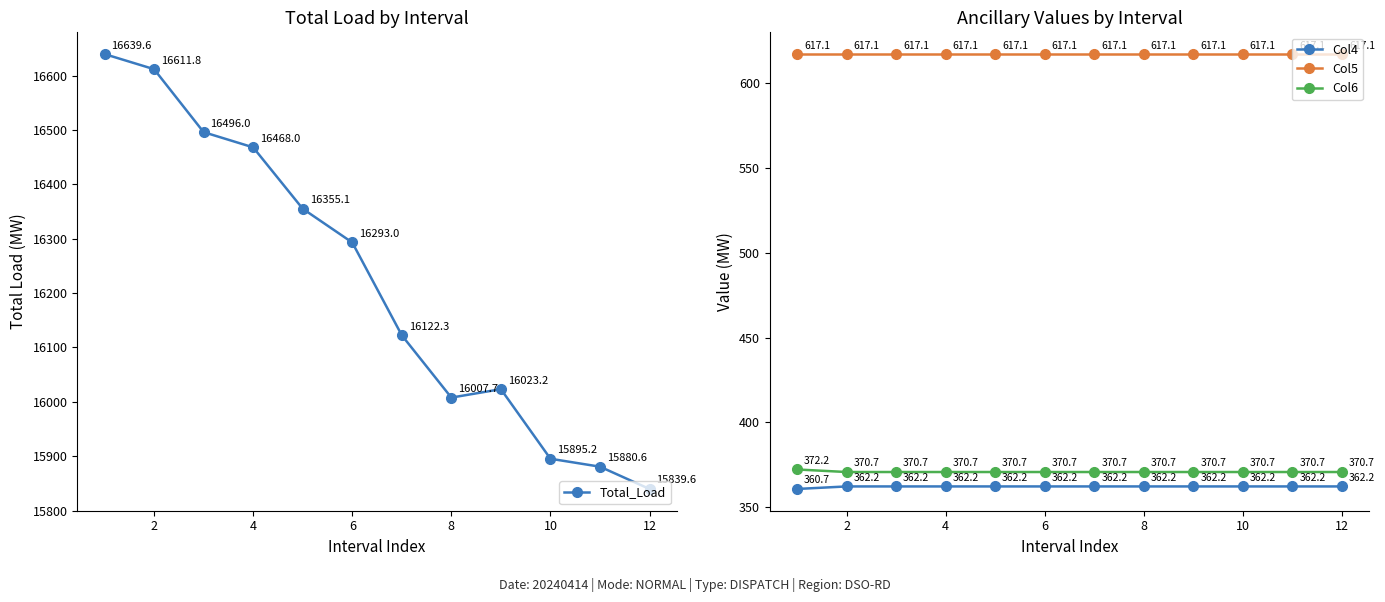

Reading left to right, list all the values displayed in this chart.

Total_Load: 16639.6	16611.8	16496.0	16468.0	16355.1	16293.0	16122.3	16007.7	16023.2	15895.2	15880.6	15839.6
Col4: 360.7	362.2	362.2	362.2	362.2	362.2	362.2	362.2	362.2	362.2	362.2	362.2
Col5: 617.1	617.1	617.1	617.1	617.1	617.1	617.1	617.1	617.1	617.1	617.1	617.1
Col6: 372.2	370.7	370.7	370.7	370.7	370.7	370.7	370.7	370.7	370.7	370.7	370.7